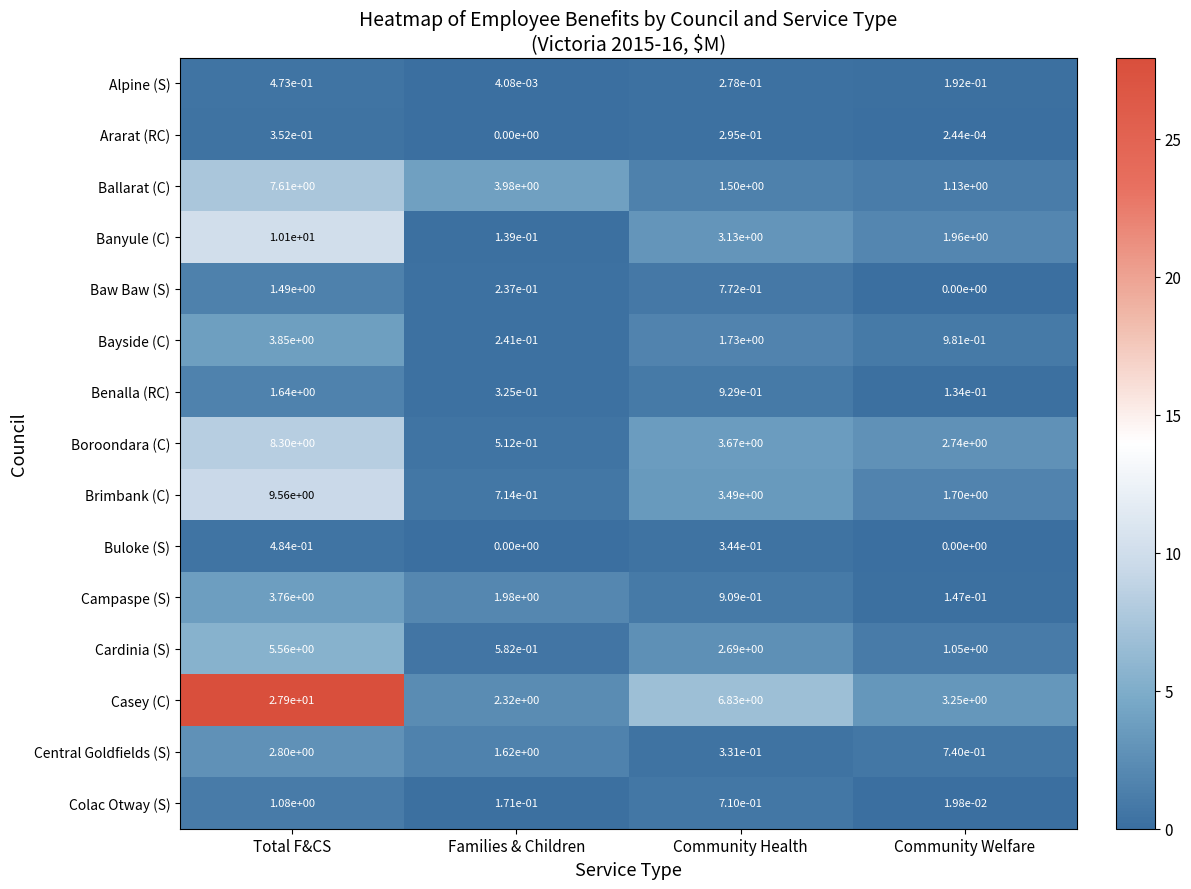

The Brimbank (C) series shows 2.2 at Community Health. True or false?

False